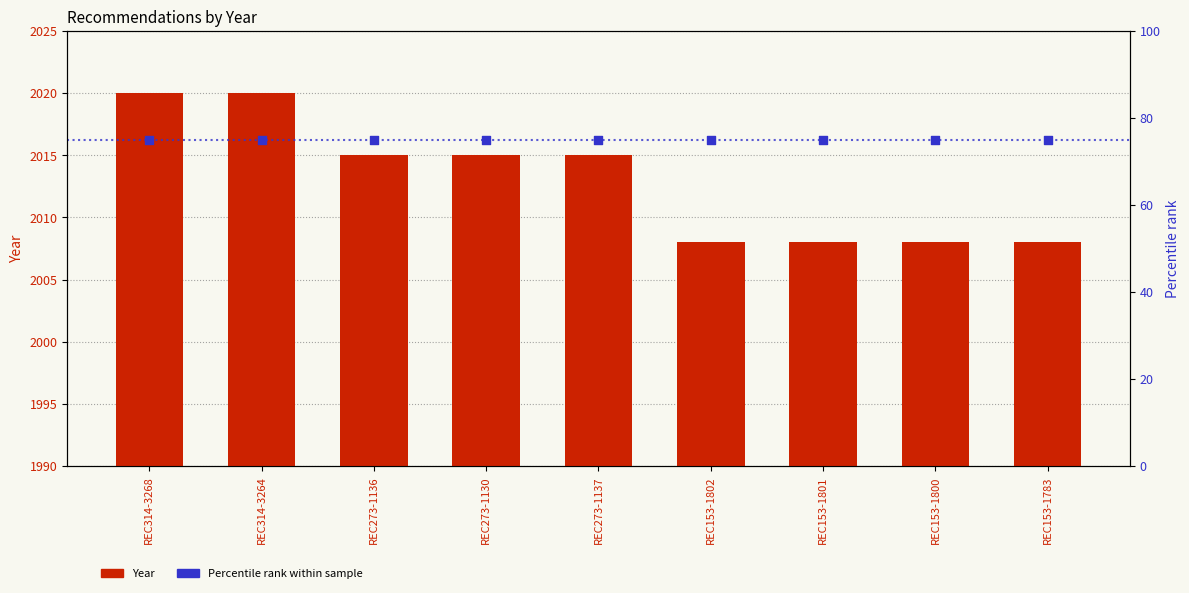

What is the total value across all series at REC314-3264?

2095